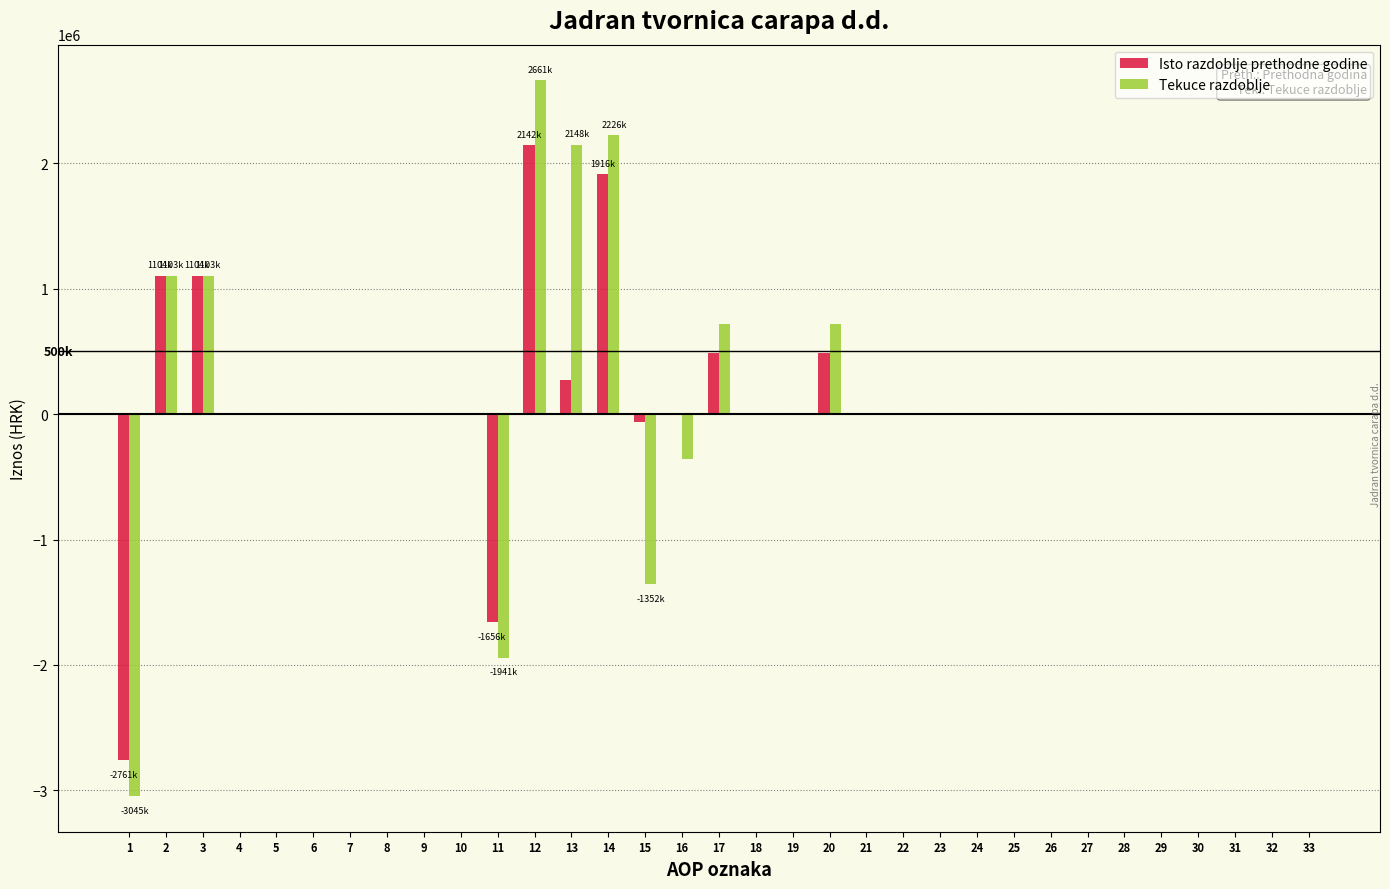

Which series changed the most between 3 and 30?

Isto razdoblje prethodne godine